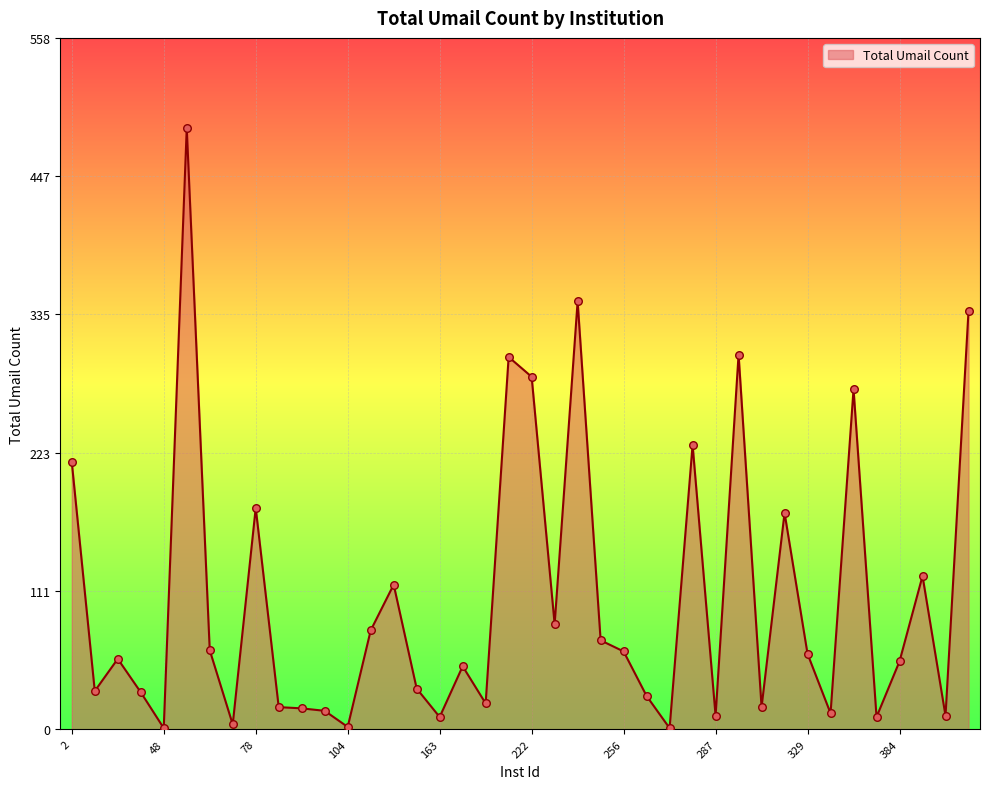

What is the difference between the maximum and minimum values?

485